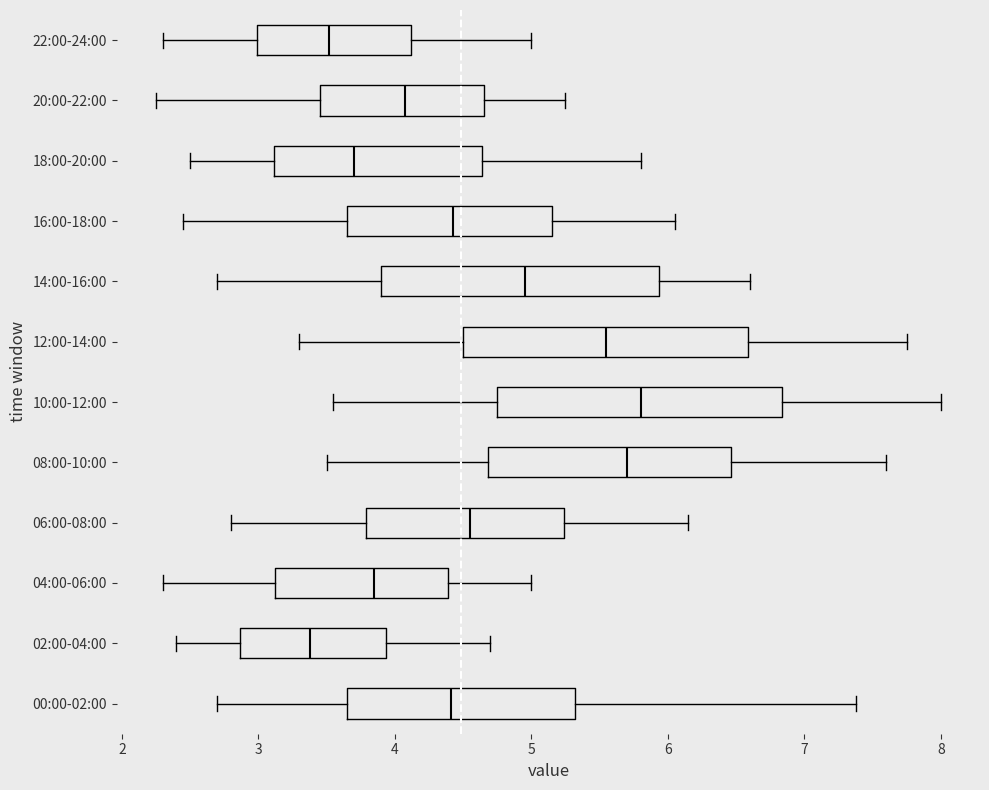

Where is the left edge of the box for 08:00-10:00 on the x-axis? The values are not printed on the chart, so give them approximately, as read against the axis.

4.7